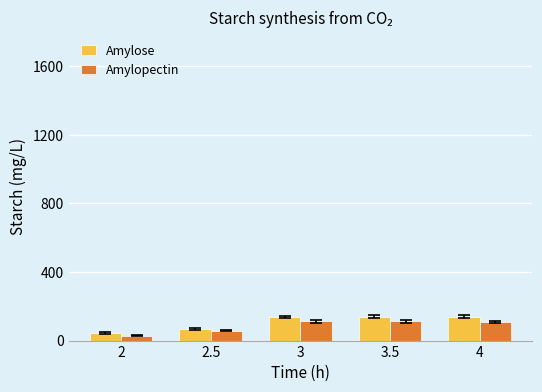

Is the value of Amylopectin at 3.5 greater than the value of Amylose at 2.5?

Yes